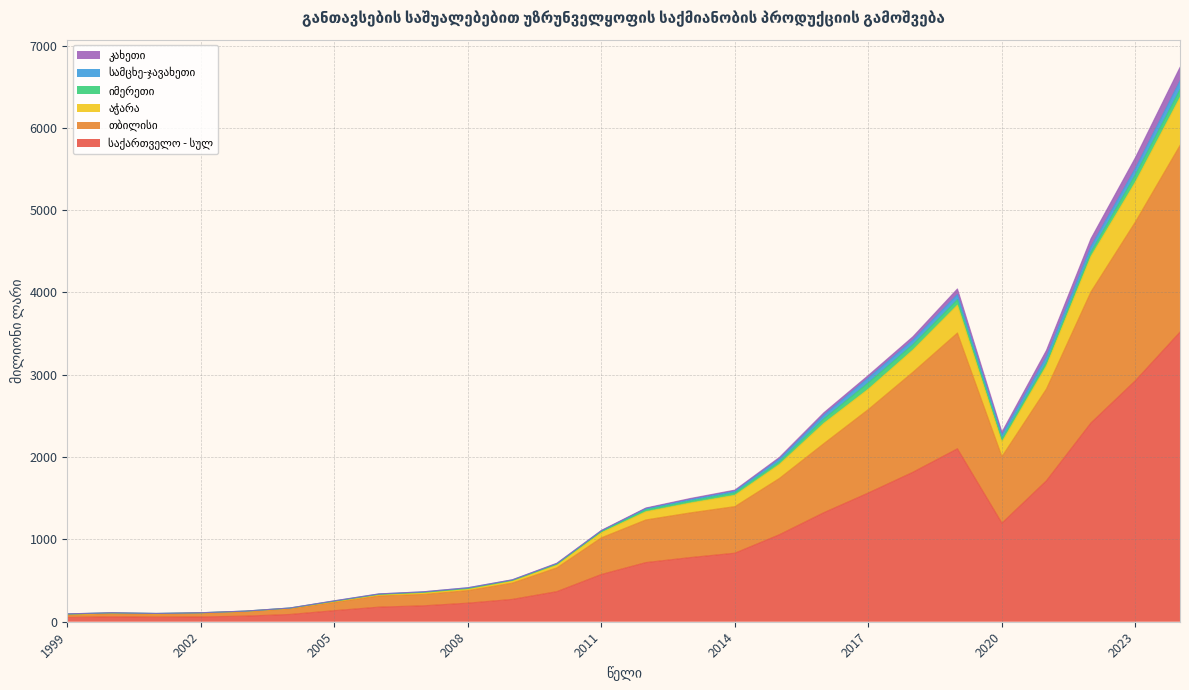

Does the chart have visible grid lines?

Yes